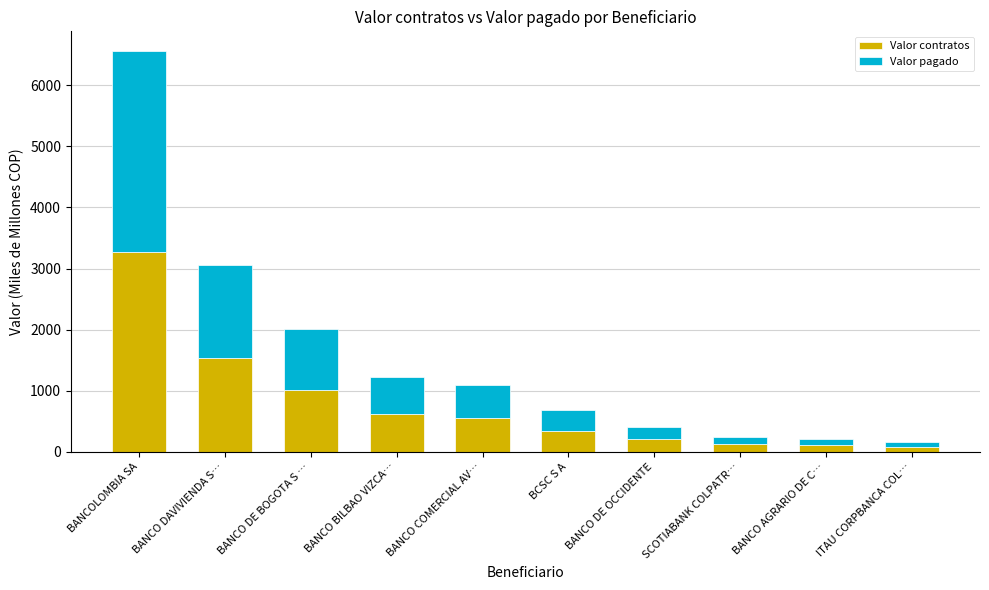

At which category is the sum across all series the highest?

BANCOLOMBIA SA